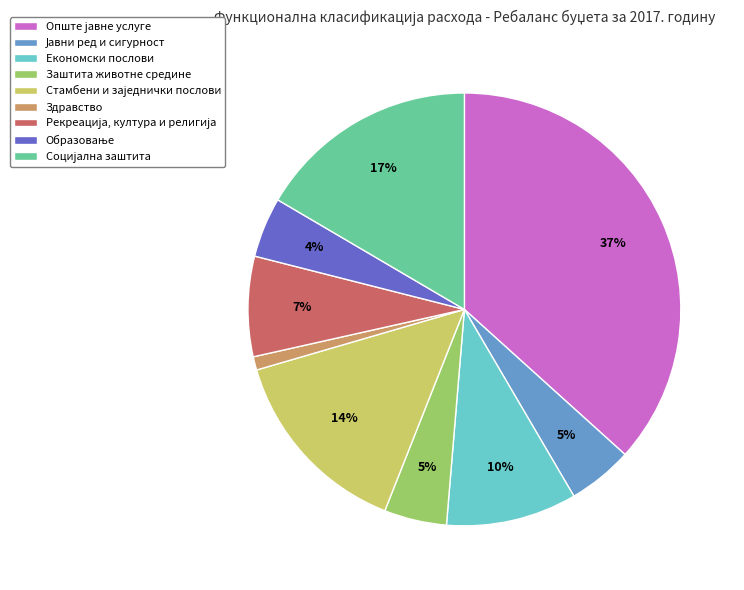

To the nearest percent, what is the average slice percentage?

11%